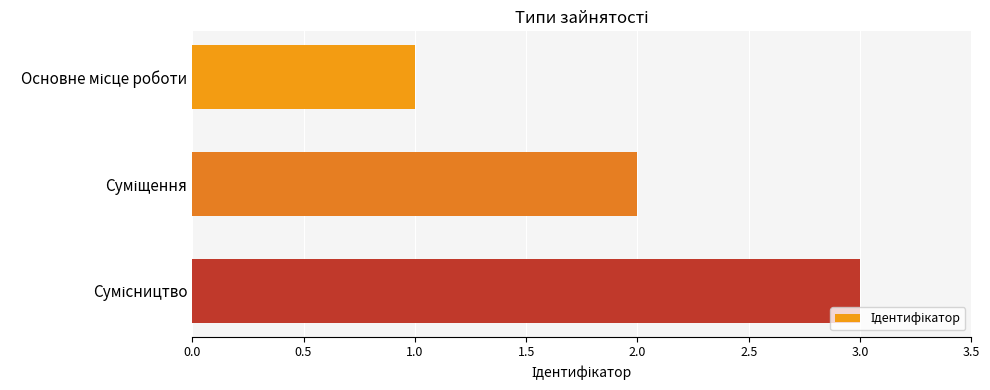

What is the greatest value displayed?

3